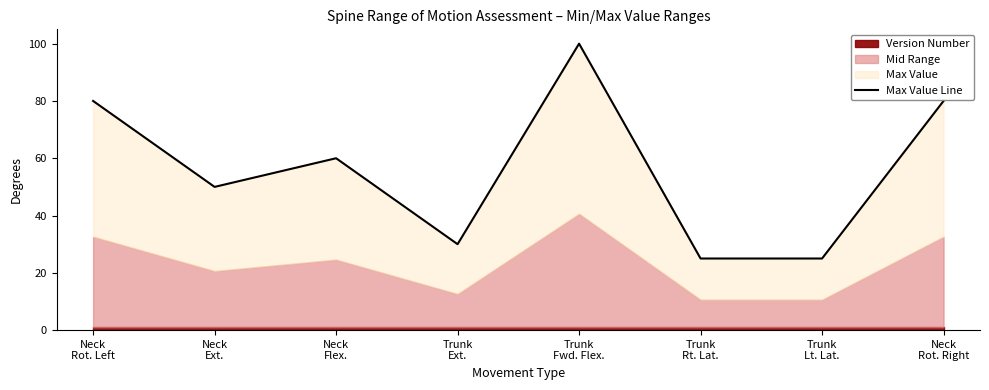

True or false: the data shows 54 at Trunk
Fwd. Flex..

False